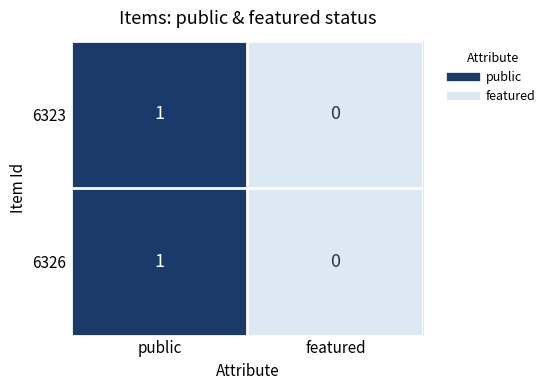

Reading right to left, extract all data points from this chart.

6323: 0	1
6326: 0	1